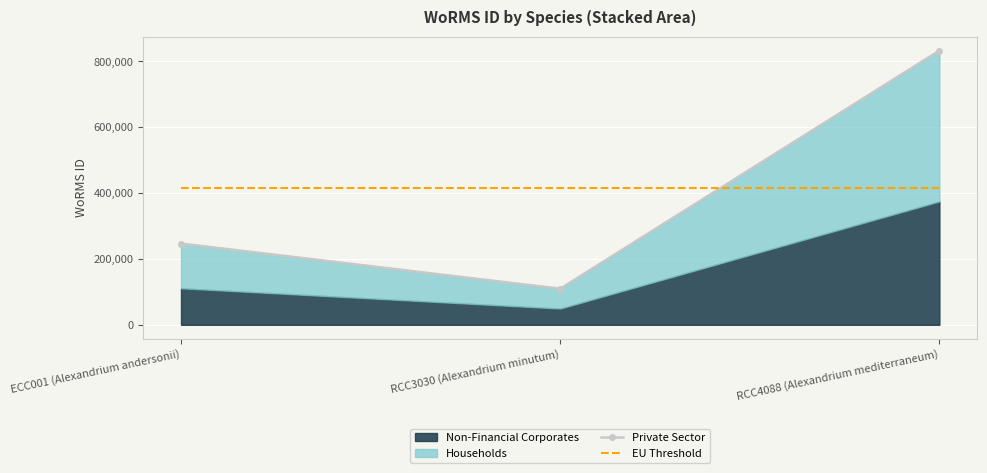

What value does the EU Threshold series have at RCC3030 (Alexandrium minutum)?

416359.3